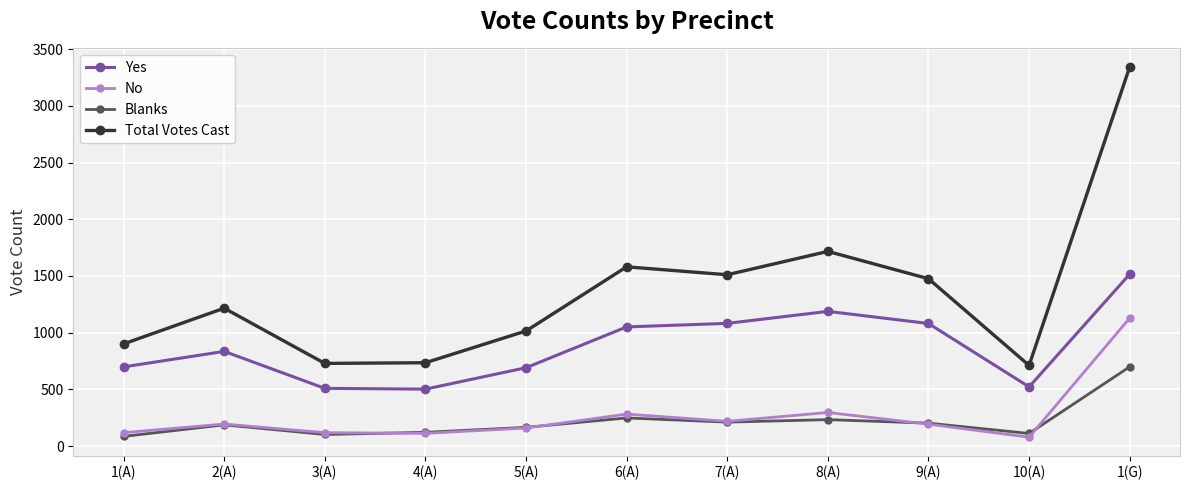

How many lines are shown in the chart?

4